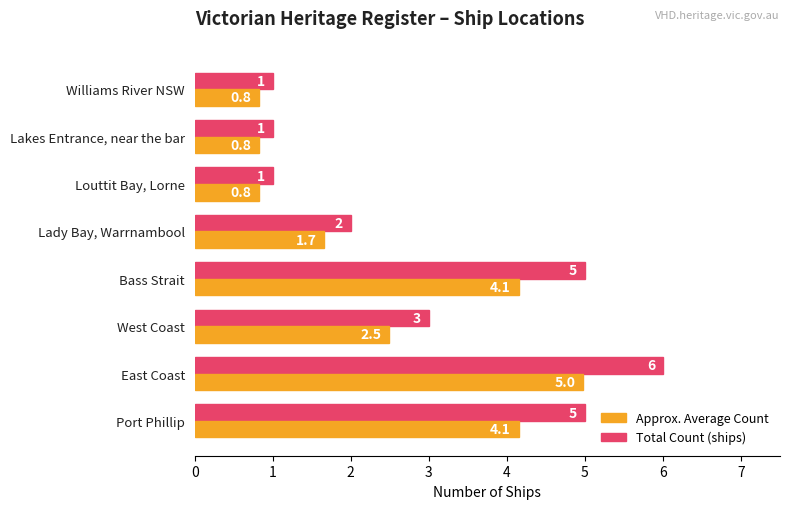

What is the maximum value shown in the chart?

6.0